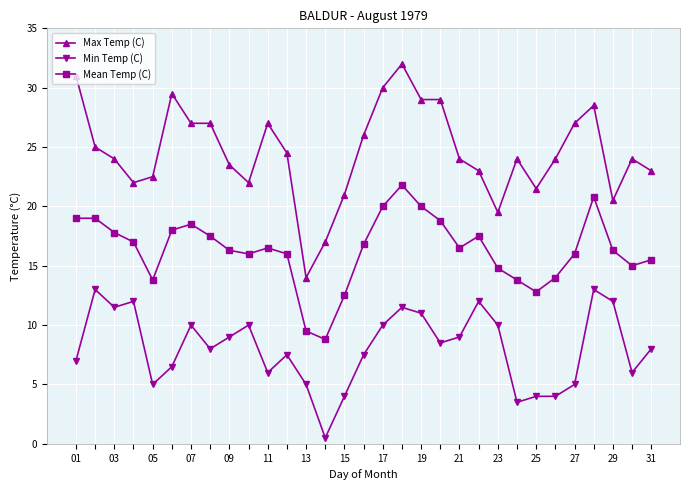

Which series has the largest total across all categories?

Max Temp (C)